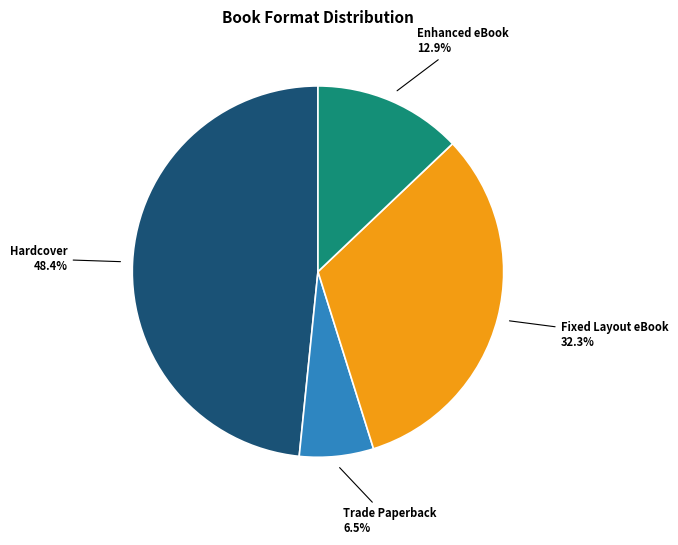

How many segments does this pie chart have?

4